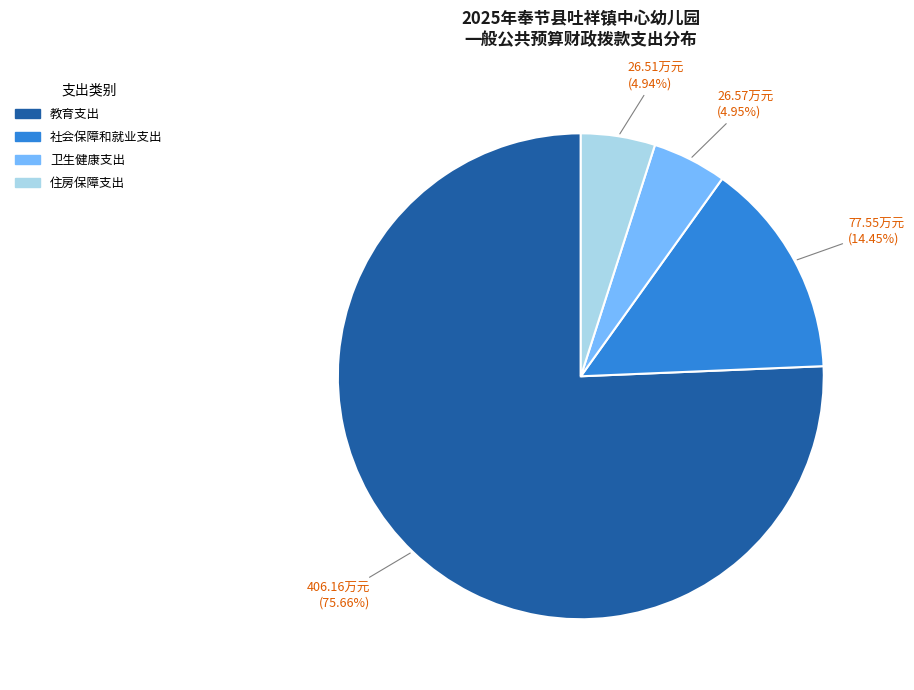

Between 教育支出 and 社会保障和就业支出, which is larger?

教育支出